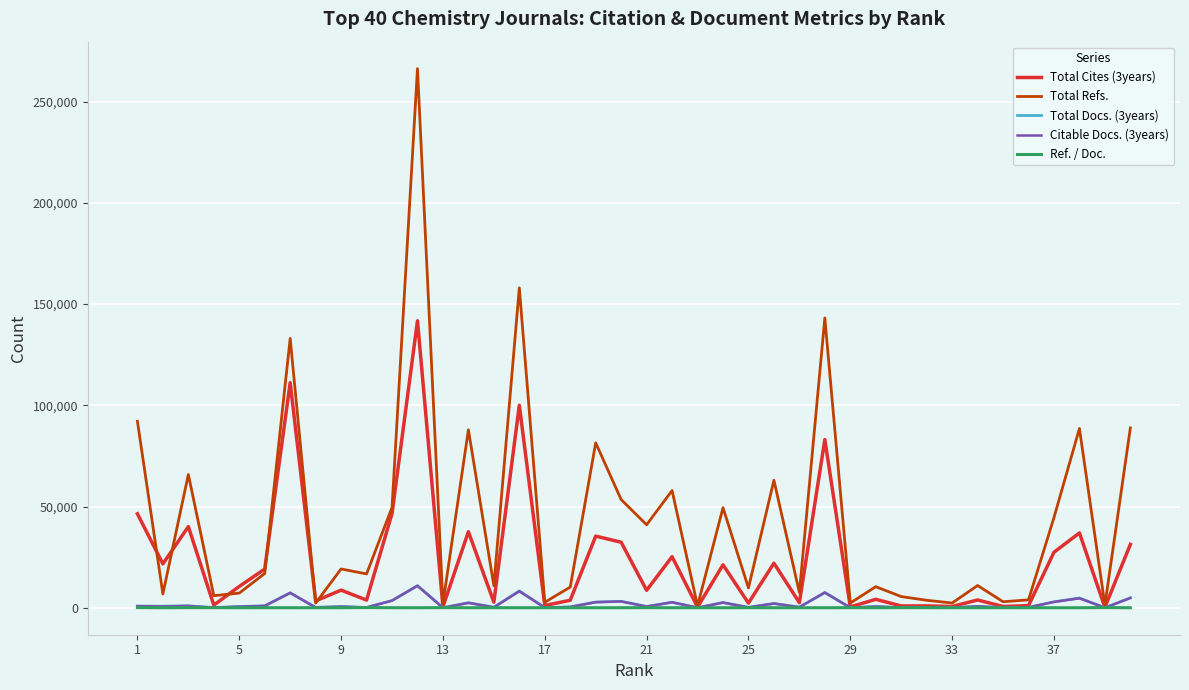

Which series has the largest range (max minus min)?

Total Refs.